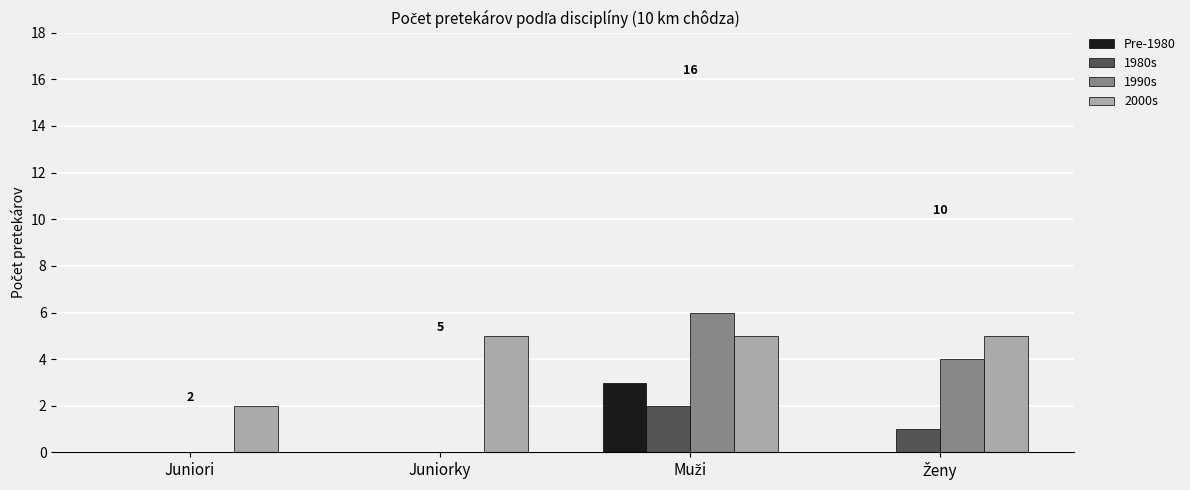

What is the sum of all 1980s values?

3